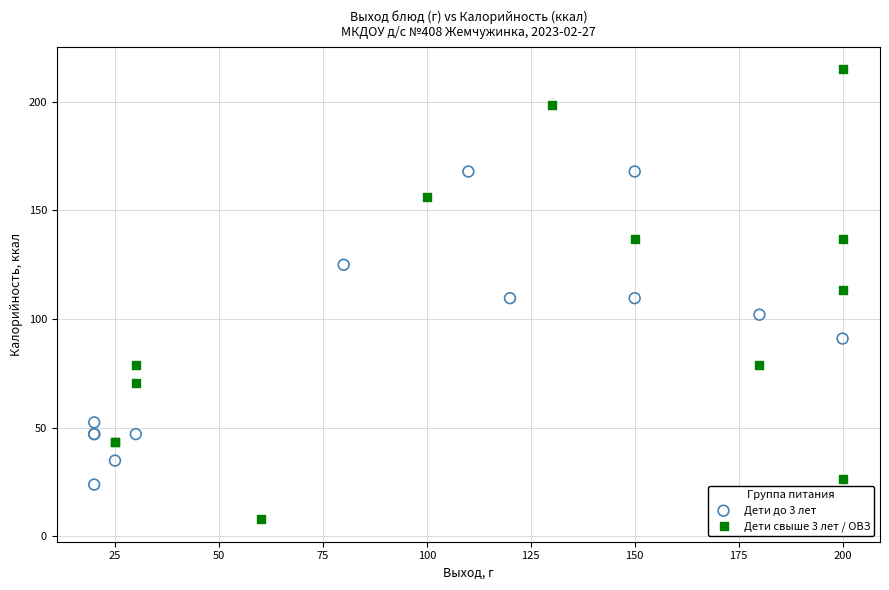

Which series reaches the maximum Y coordinate?

Дети свыше 3 лет / ОВЗ